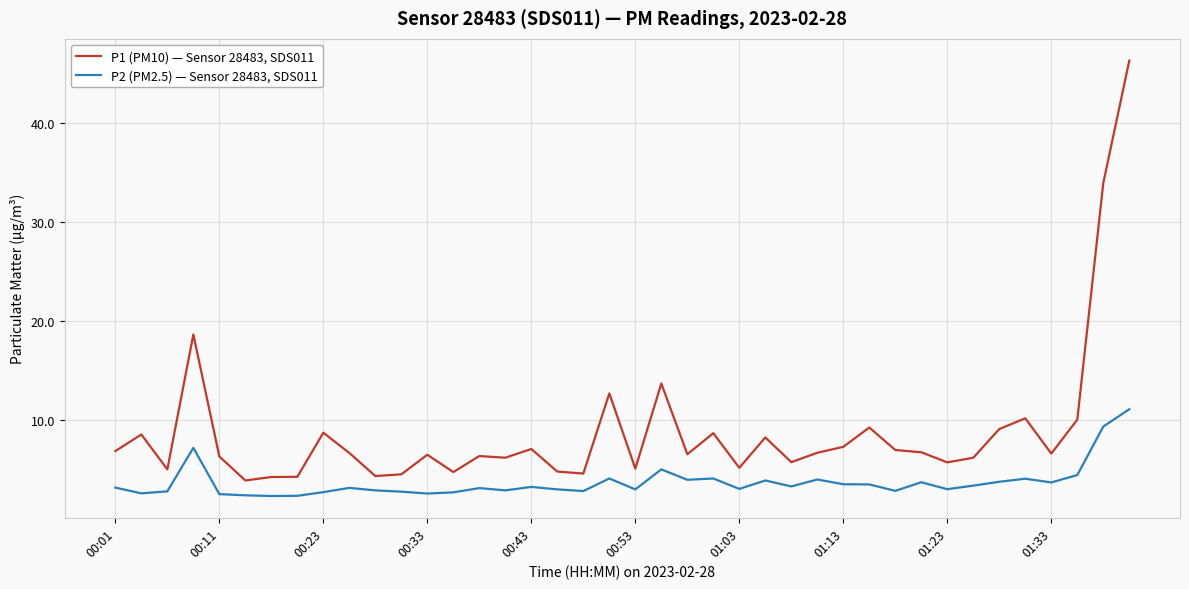

What is the difference between the maximum and minimum values in the P2 (PM2.5) — Sensor 28483, SDS011 series?

8.8